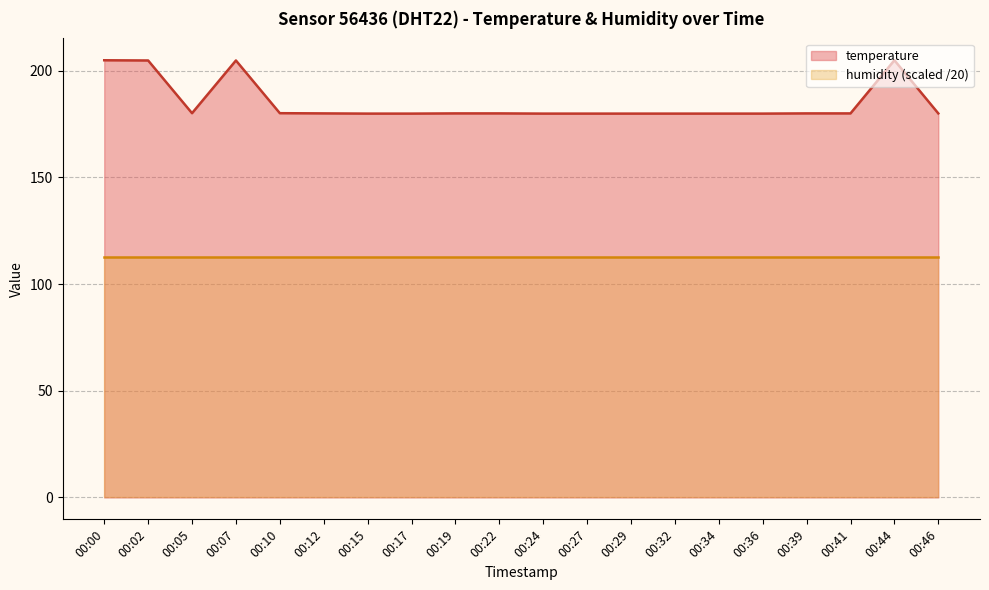

How many points are higher than both their immediate neighbors (excluding endpoints)?

2